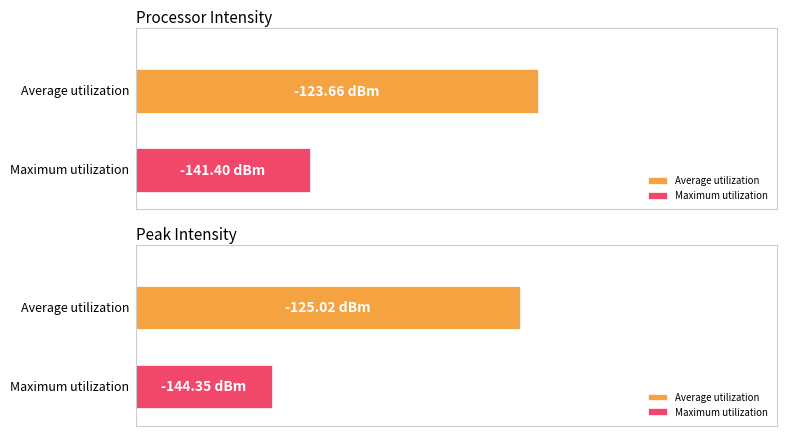

Are the bars grouped side by side (vs. stacked)?

Yes